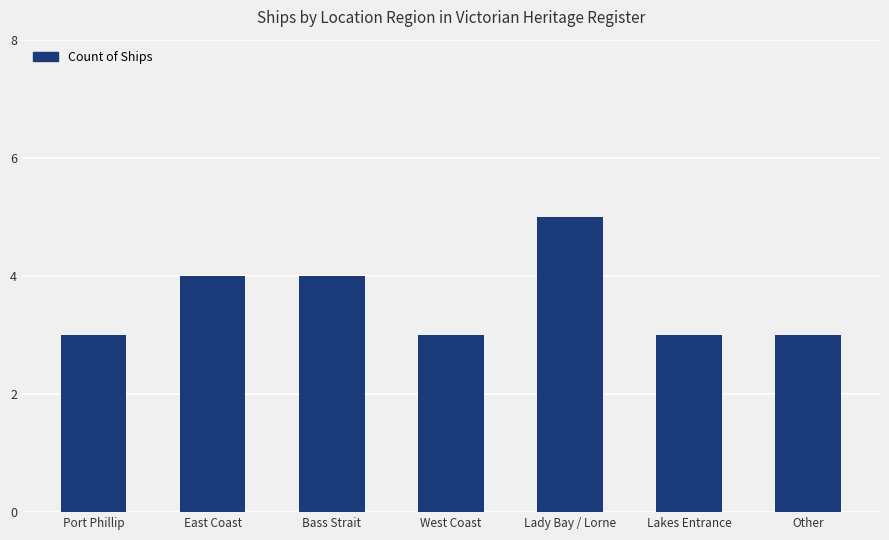

What is the difference between the maximum and second lowest values?

2